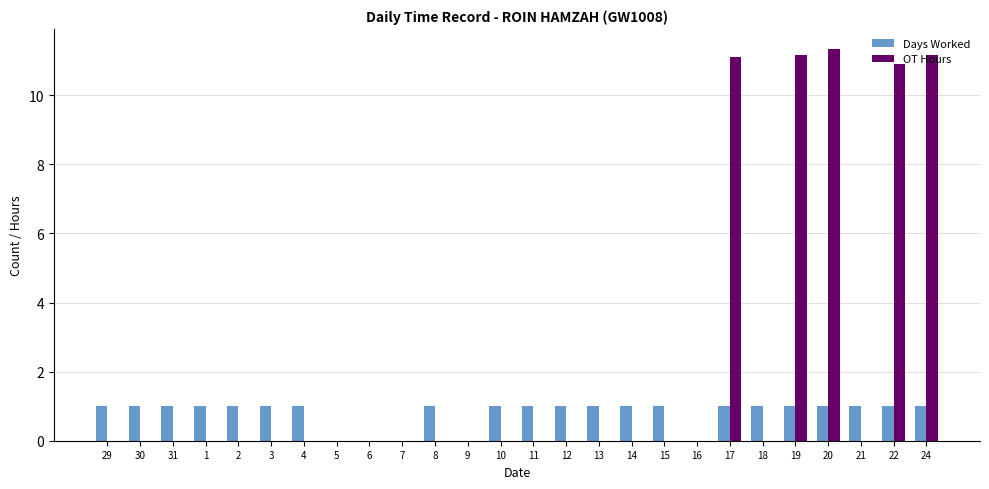

True or false: Days Worked has a value of 1.0 at 21.

True